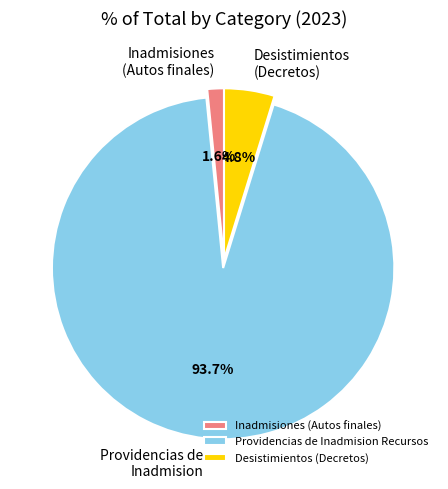

To the nearest percent, what portion does Inadmisiones (Autos finales) represent?

2%